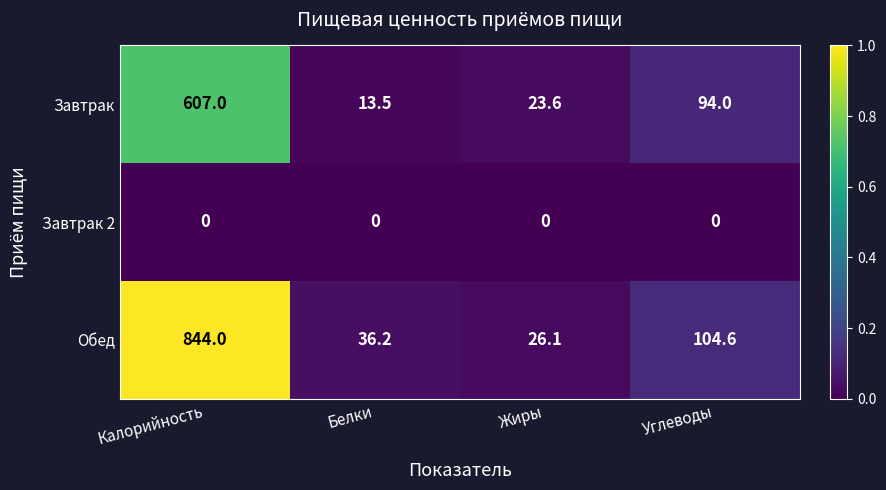

At Жиры, list the series in order from smallest to largest.

Завтрак 2, Завтрак, Обед